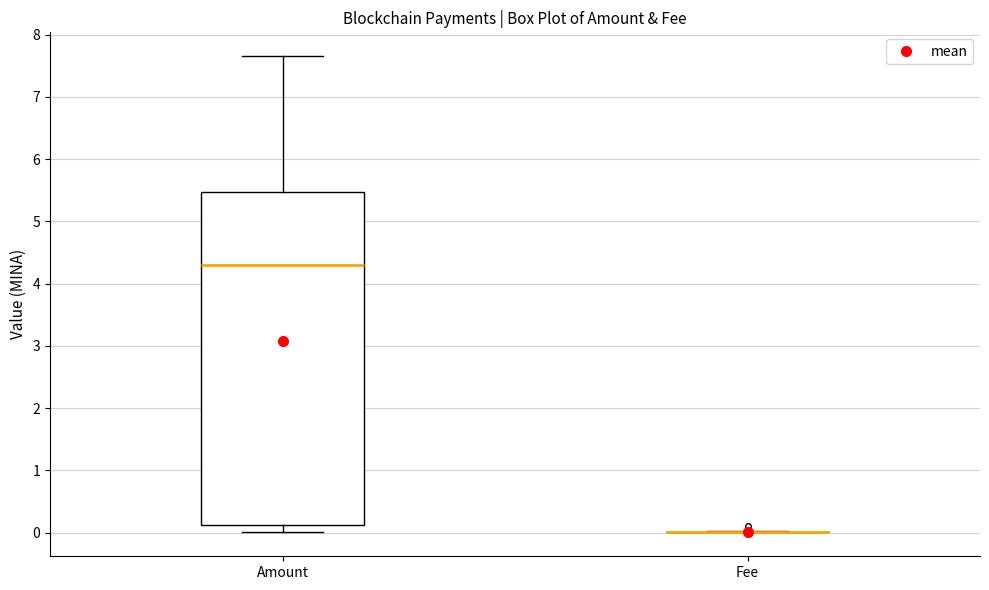

Reading left to right, read every box against the y-axis: the position of its median line, the range the box covers, and the ends of its whiskers. The values are not printed on the chart, so give them approximately, as read against the axis.

Amount: median 4.3, box 0.1 to 5.5, whiskers 0.0 to 7.7
Fee: box collapsed to a line at 0.0, whiskers 0.0 to 0.0